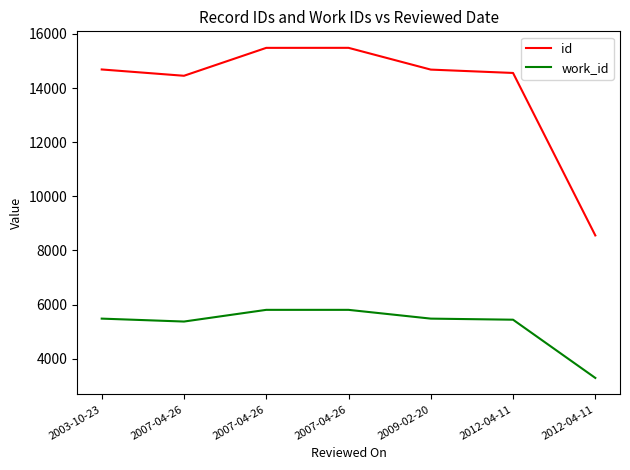

What is the spread (max minus min) of values at 2007-04-26?

9079